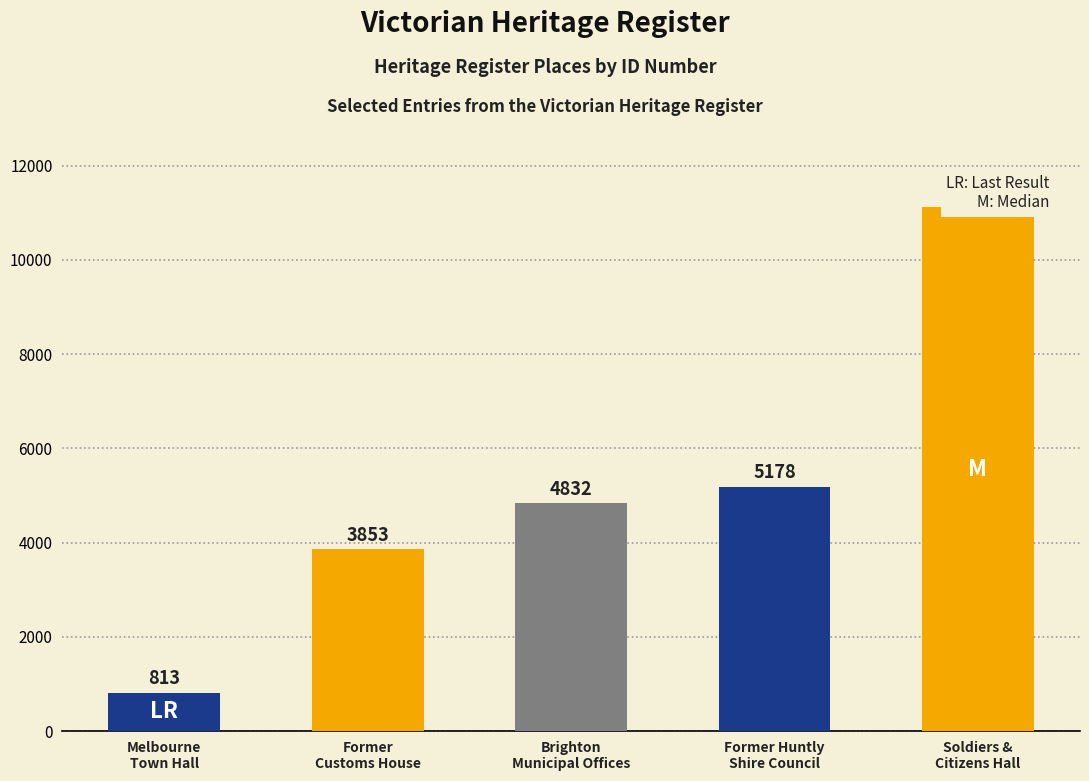

What is the label of the 1st bar from the right?

Soldiers &
Citizens Hall